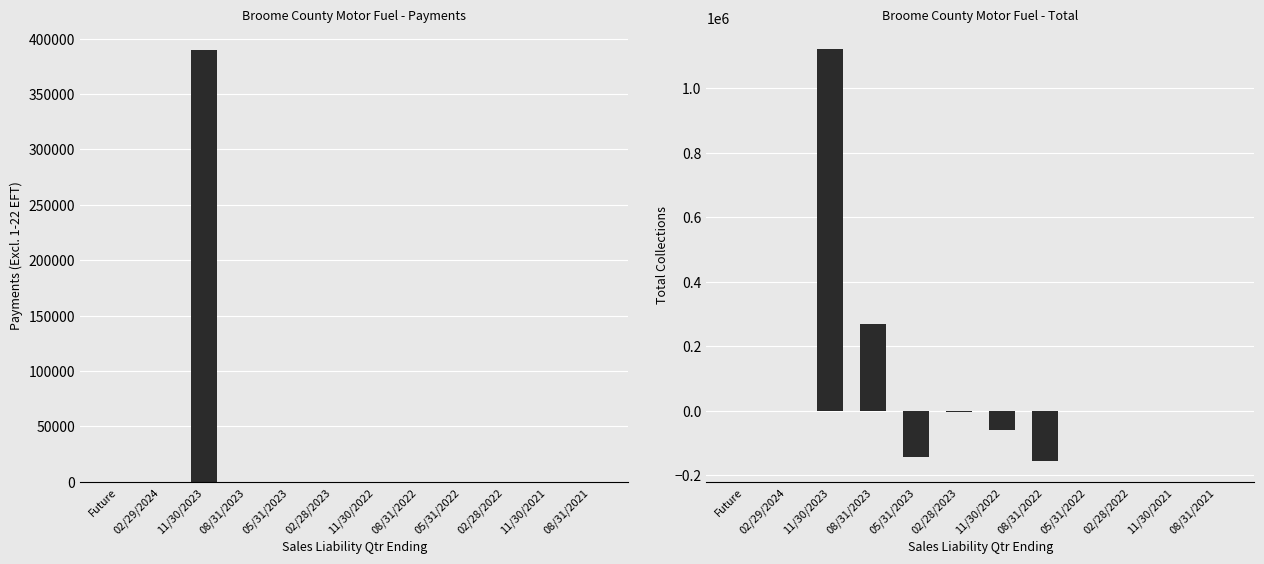

How many positive values does the Total series have?

2